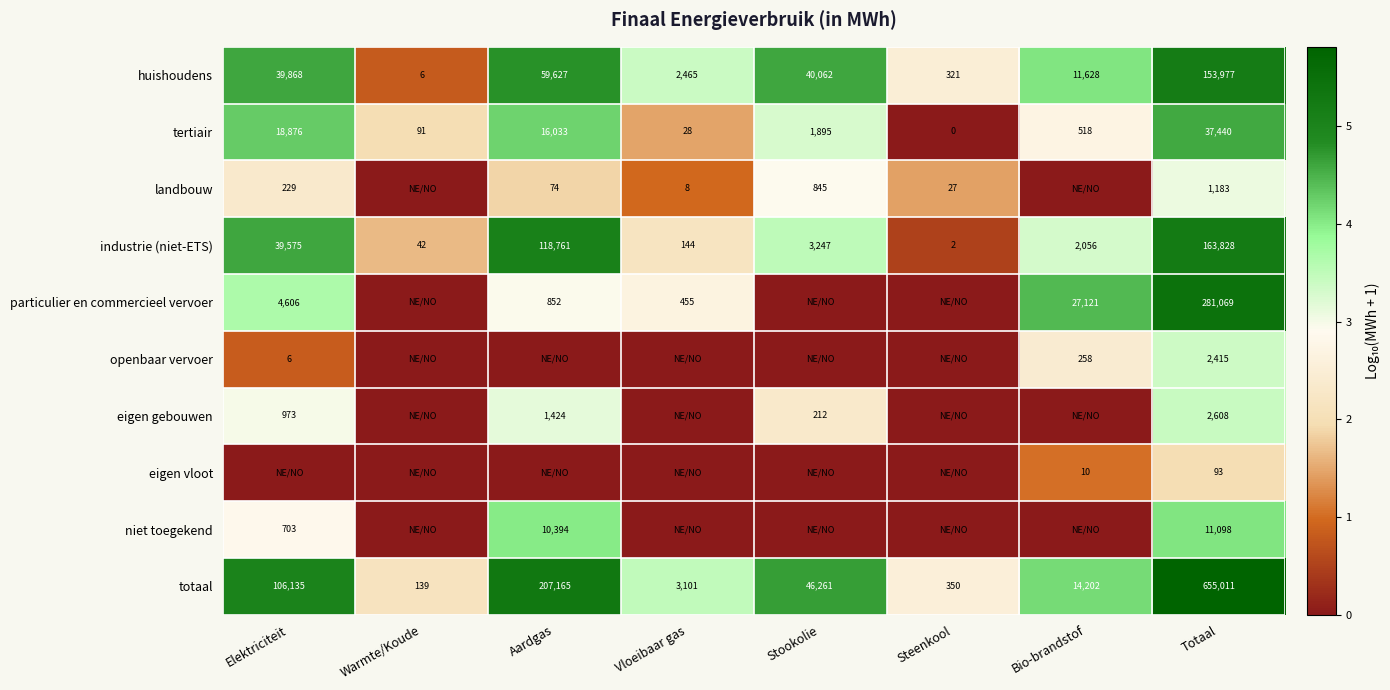

At which label is huishoudens closest to 76991?

Aardgas